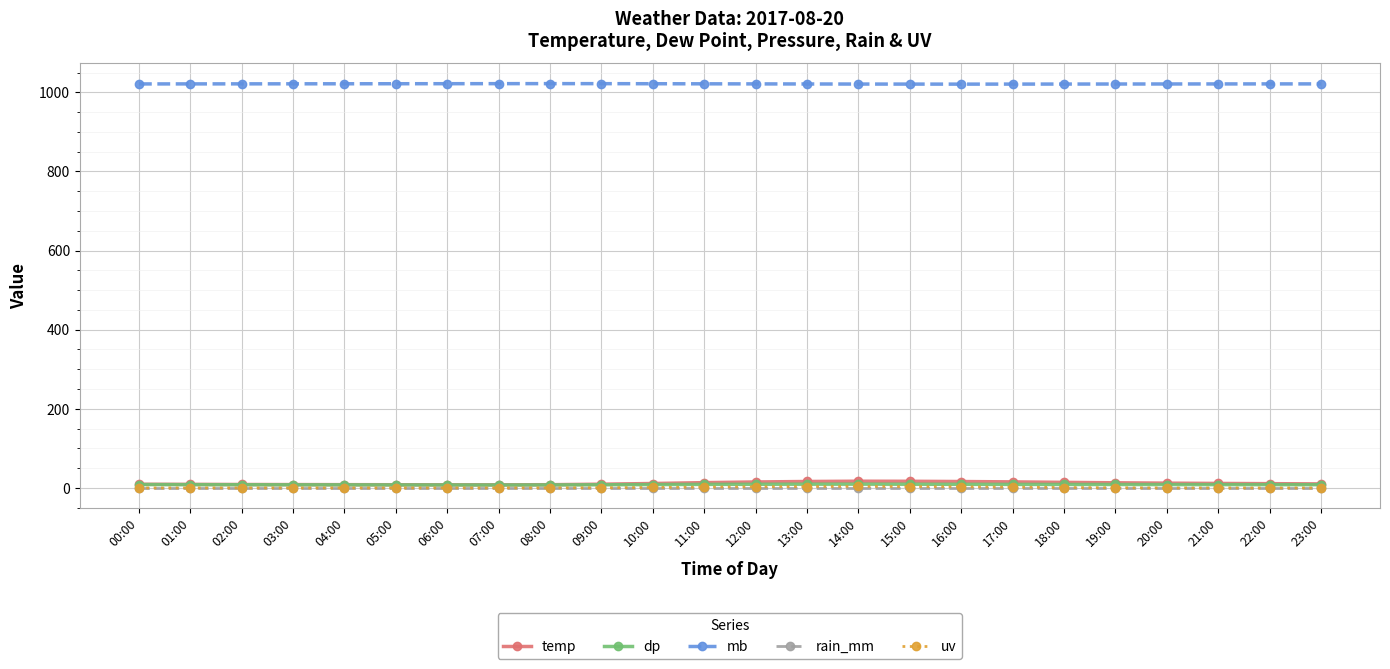

What is the label of the 18th point from the left?

17:00